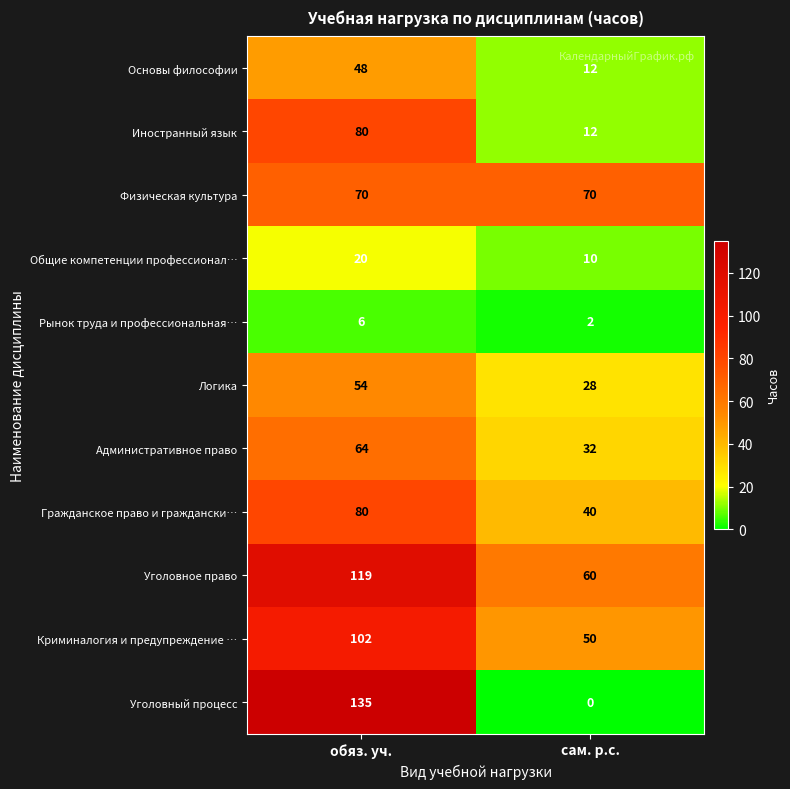

The value of Уголовный процесс at сам. р.с. is -44. True or false?

False